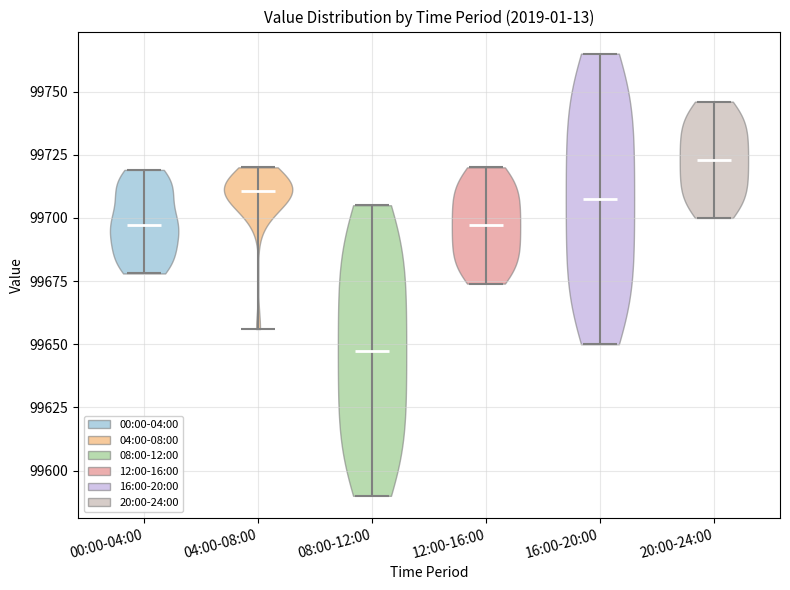

Reading left to right, read every violin against the y-axis: where its median line is, and the lowest and highest points it reaches. The values are not printed on the chart, so give them approximately, as read against the axis.

00:00-04:00: median line 99695, lowest point 99680, highest point 99720
04:00-08:00: median line 99710, lowest point 99655, highest point 99720
08:00-12:00: median line 99650, lowest point 99590, highest point 99705
12:00-16:00: median line 99695, lowest point 99675, highest point 99720
16:00-20:00: median line 99710, lowest point 99650, highest point 99765
20:00-24:00: median line 99725, lowest point 99700, highest point 99745